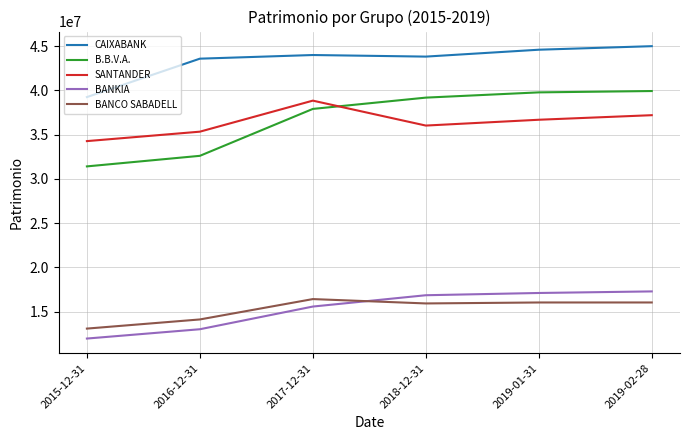

The value of B.B.V.A. at 2015-12-31 is 31413748. True or false?

True